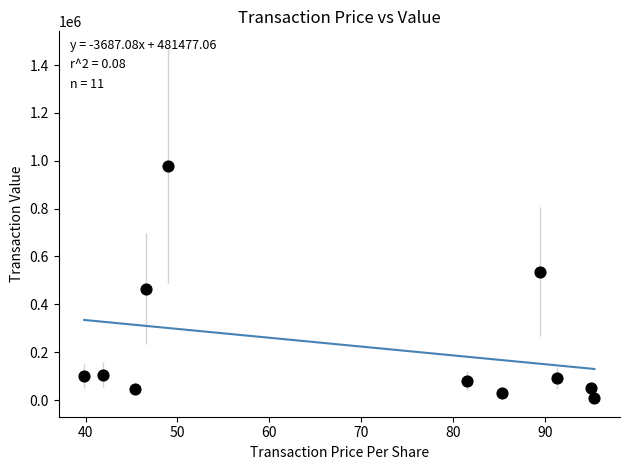

What Y value in the scatter plot is closest to 492622?

465198